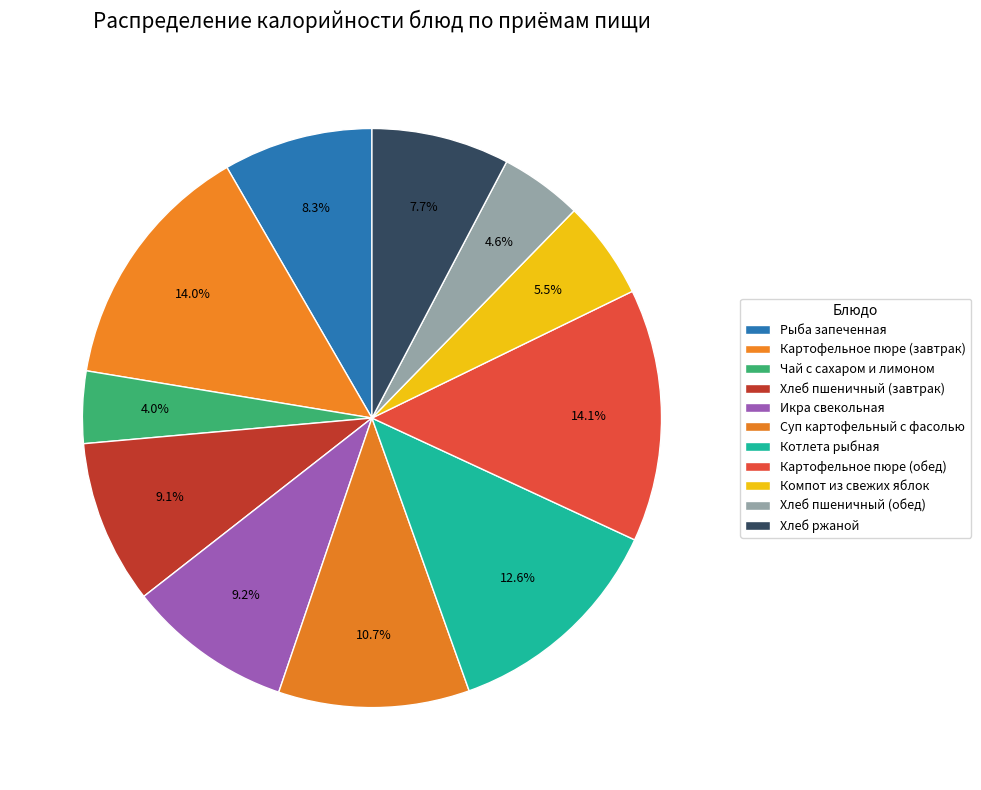

How many slices are in this pie chart?

11